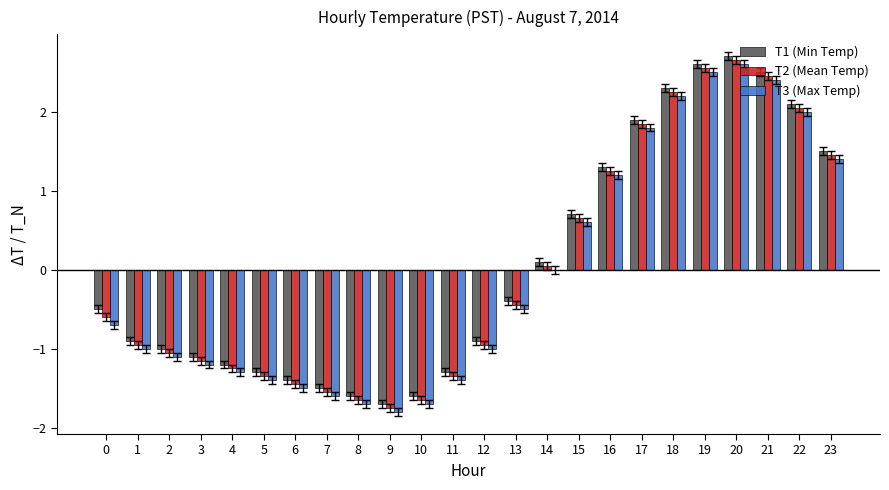

What is the spread (max minus min) of values at 15?

0.1